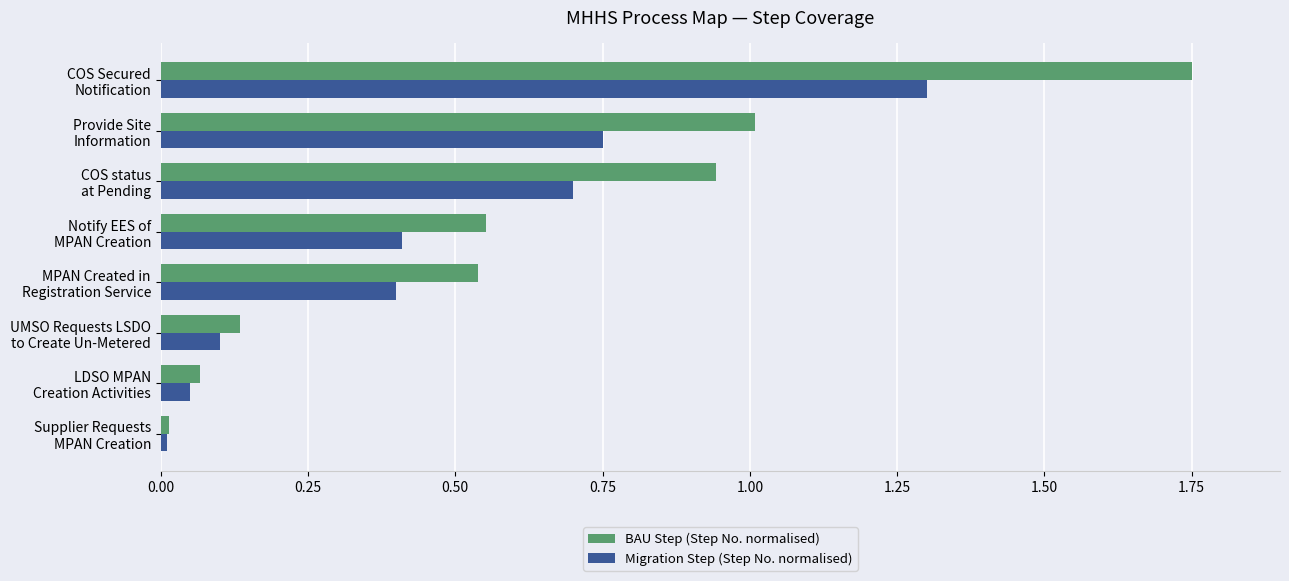

What is the sum of all BAU Step (Step No. normalised) values?

5.0